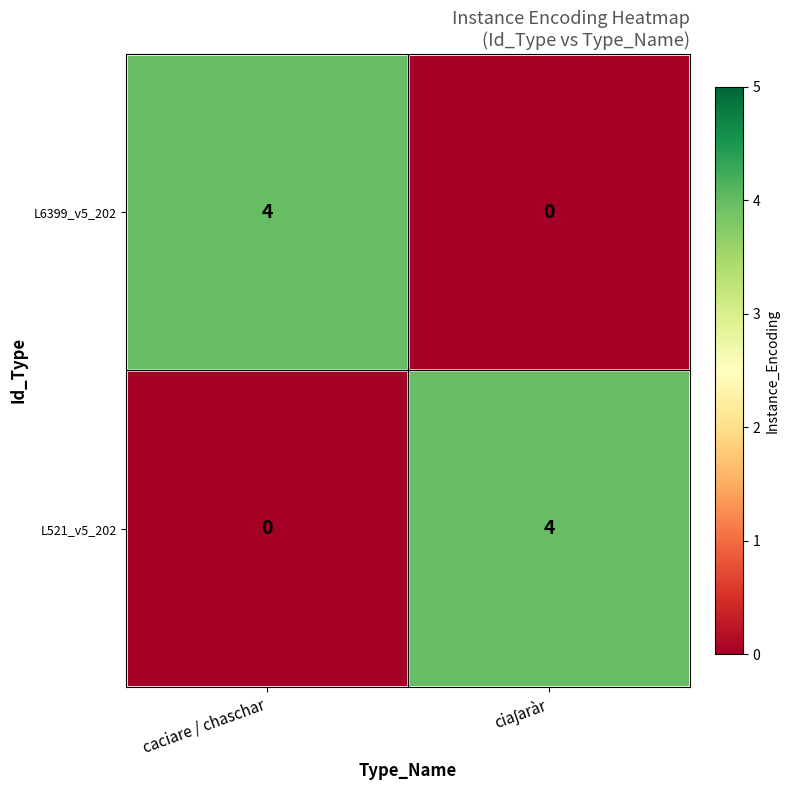

Reading left to right, what are all the values shown in this chart?

L6399_v5_202: 4	0
L521_v5_202: 0	4